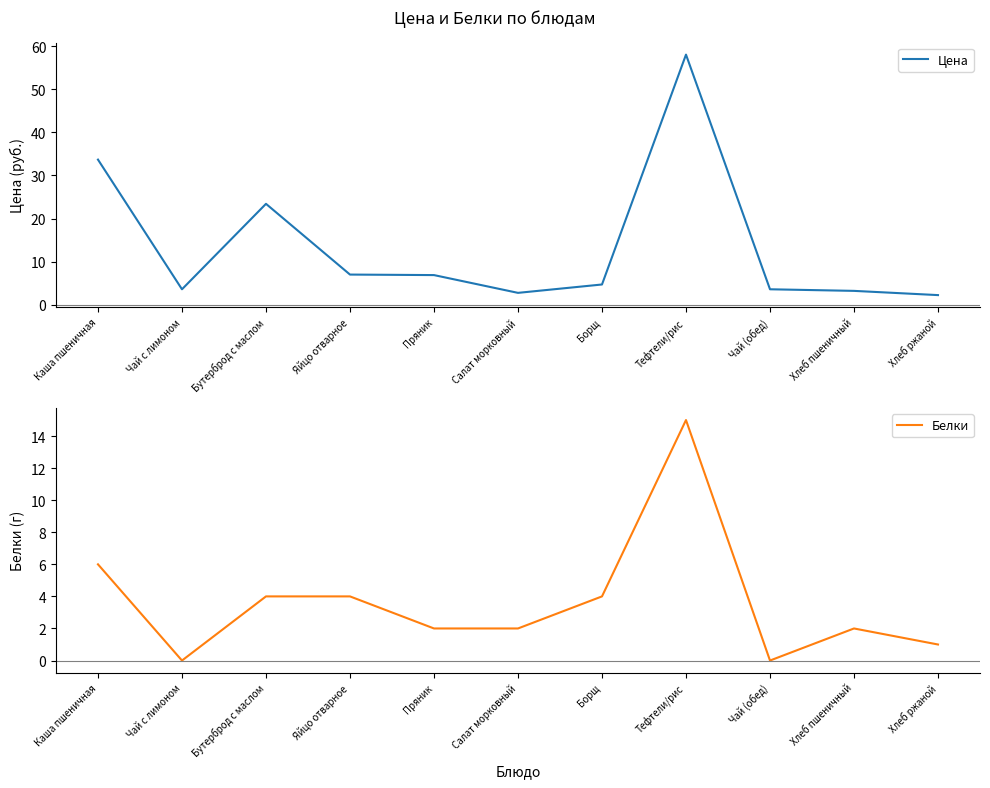

True or false: Цена has more than 1 interior local peaks.

True